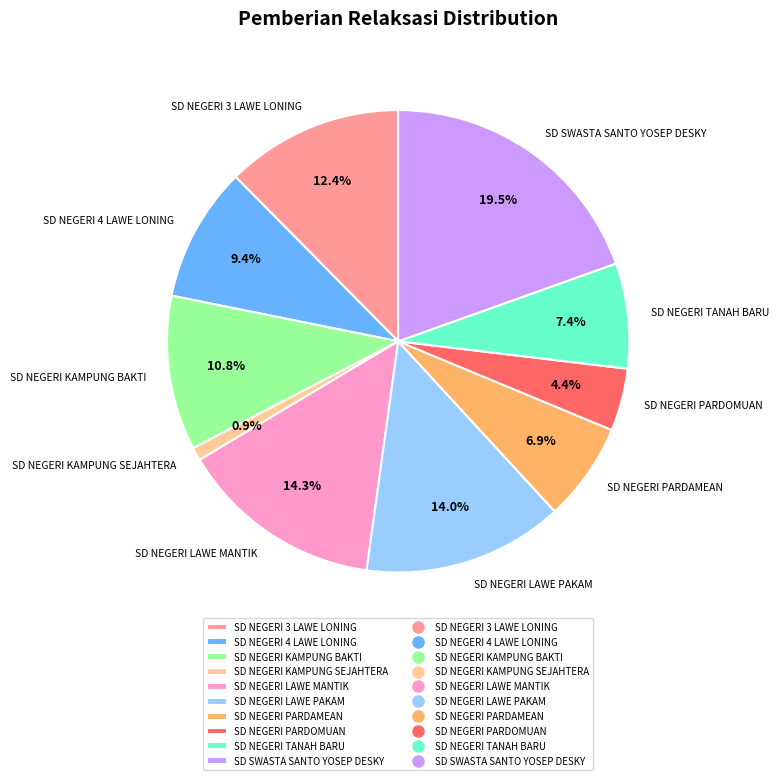

Approximately how many times larger is the value at SD NEGERI TANAH BARU compared to SD NEGERI KAMPUNG SEJAHTERA?

8.0